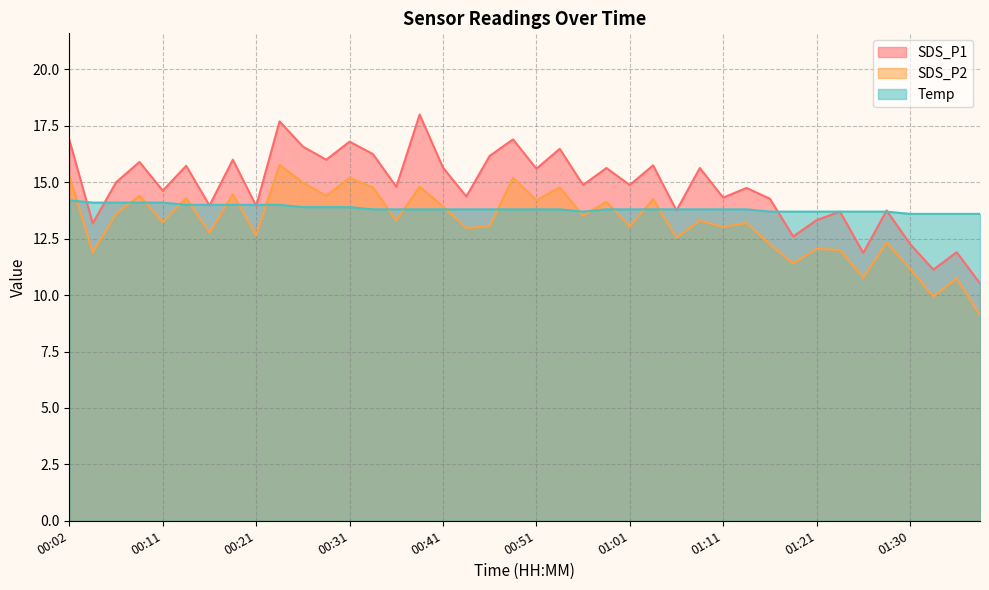

Read the SDS_P1 value at 01:30.

12.3